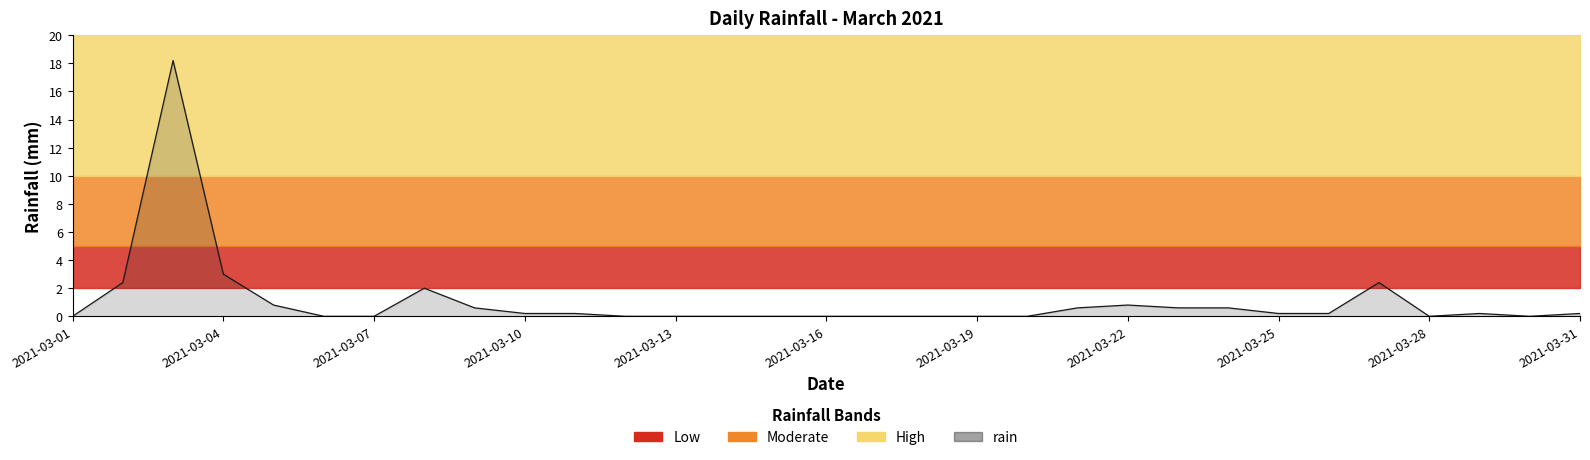

Between 2021-03-11 and 2021-03-31, which is larger?

2021-03-11